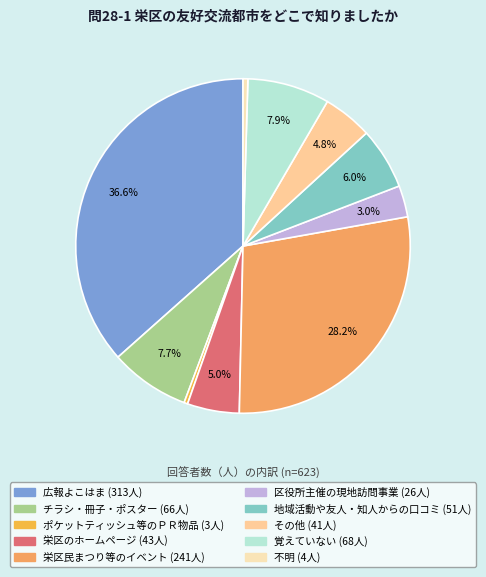

To the nearest percent, what is the combined percentage of チラシ・冊子・ポスター and ポケットティッシュ等のＰＲ物品?

8%